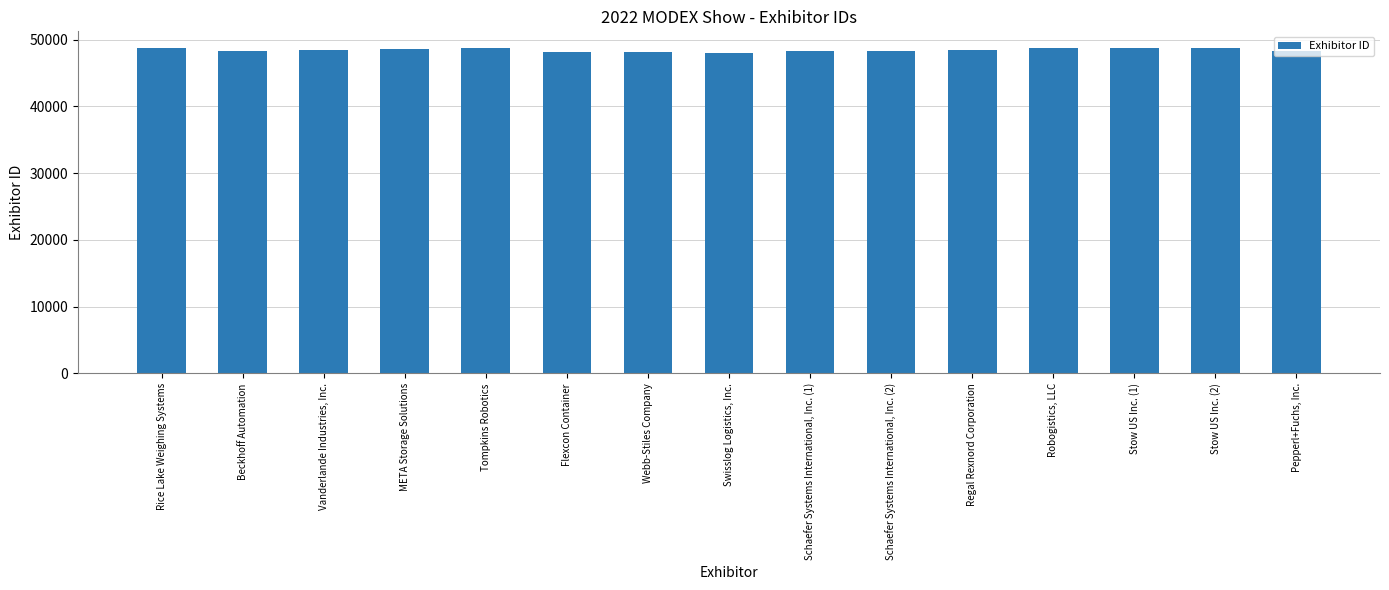

The value at Rice Lake Weighing Systems is 13025. True or false?

False